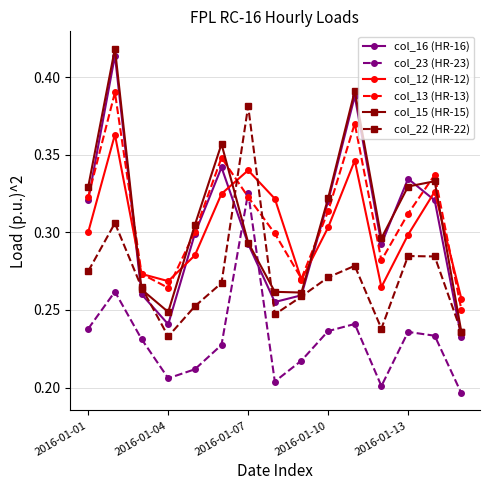

In col_16 (HR-16), how many points are higher than both neighbors (excluding endpoints)?

4